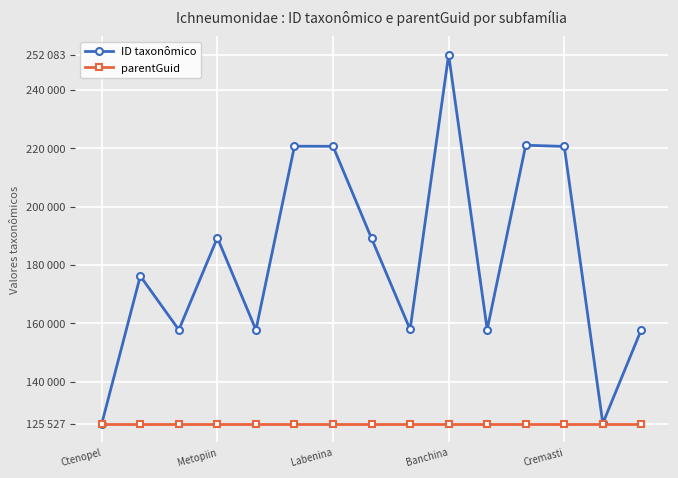

Rank the series by their average value, from highest to lowest.

ID taxonômico, parentGuid